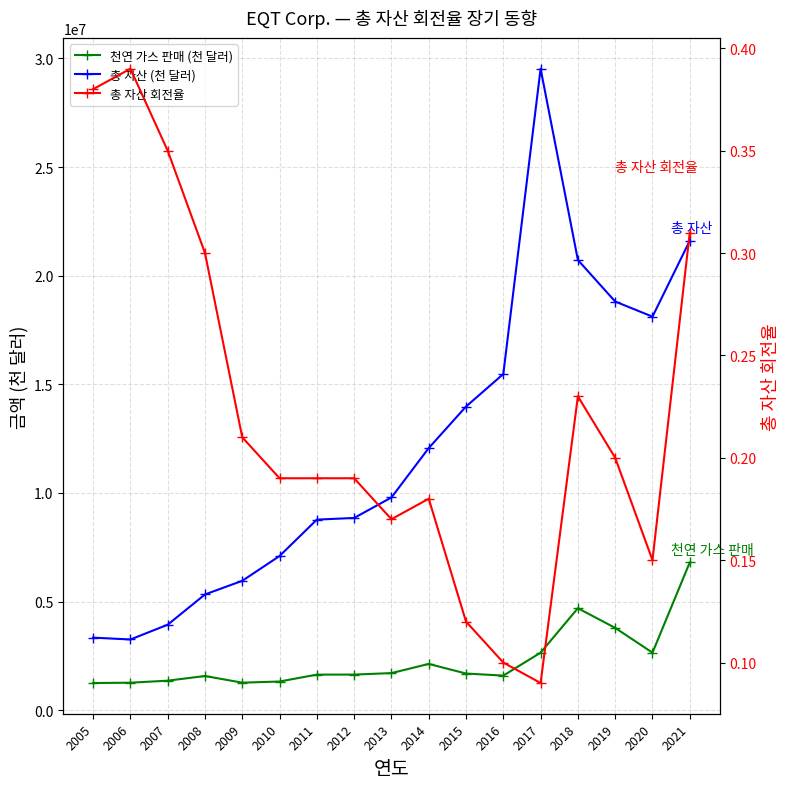

At which label does 총 자산 (천 달러) first exceed 9792053?

2014